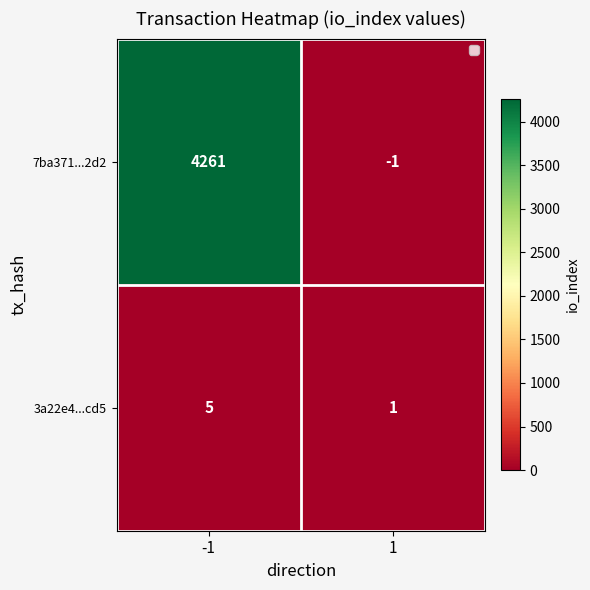

Which series has the widest spread of values?

7ba371...2d2